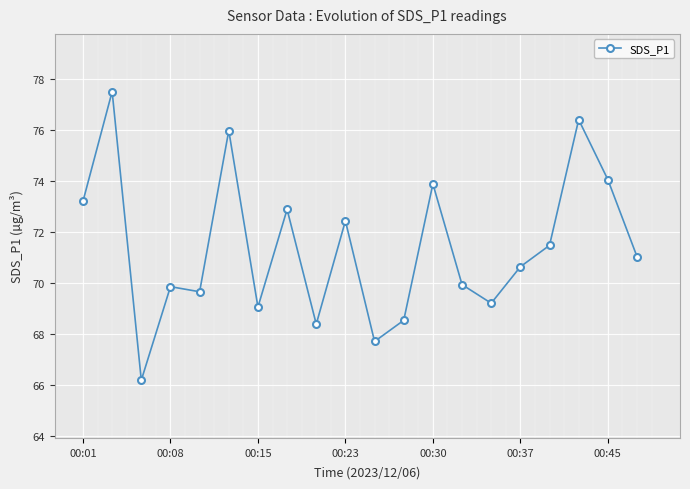

What is the minimum value shown in the chart?

66.2